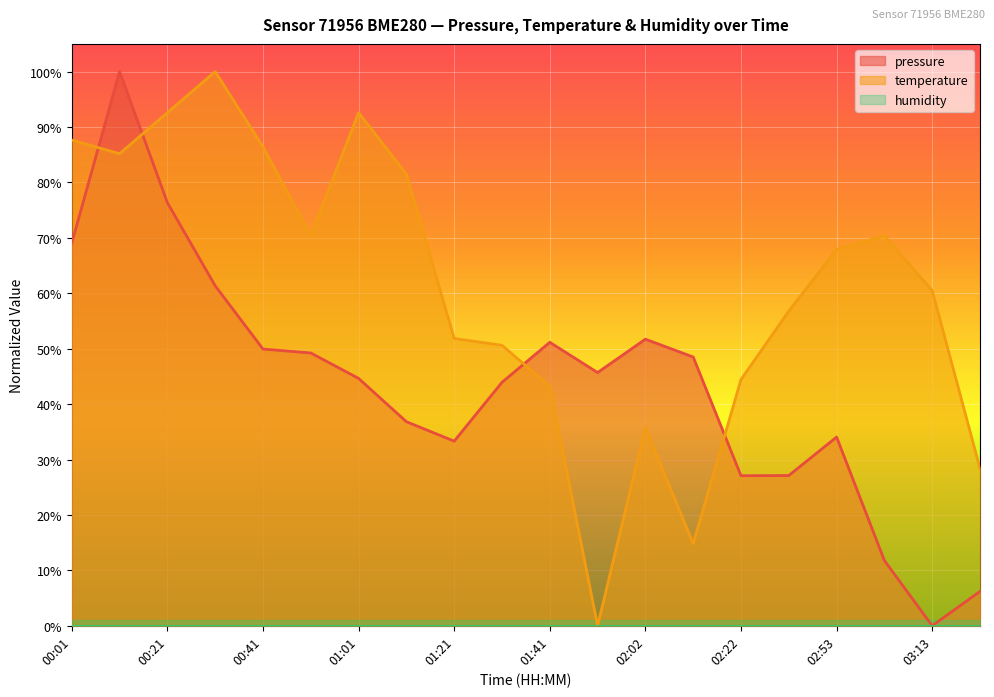

What is the label of the 15th point from the right?

00:51